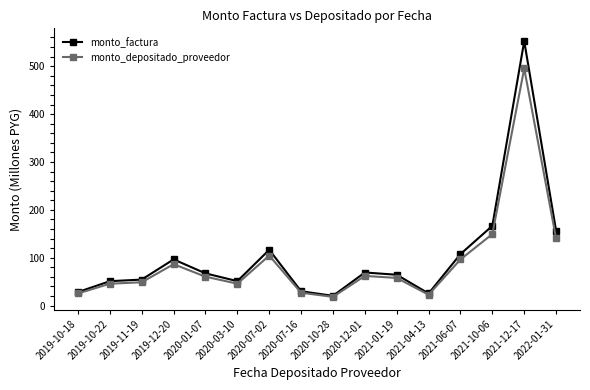

The value of monto_depositado_proveedor at 2019-10-18 is 25.3. True or false?

True